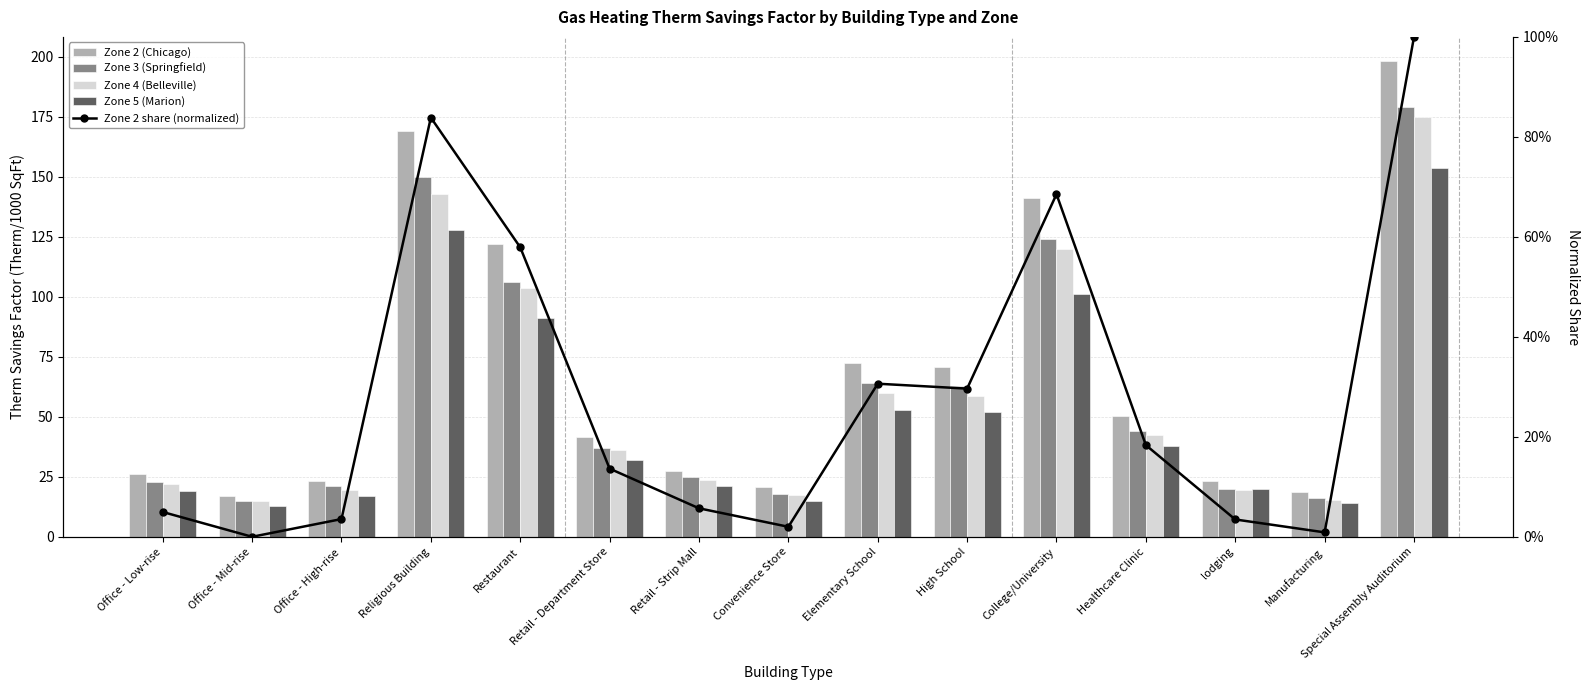

What is the value of the Zone 5 (Marion) bar at the 14th from the left?

14.0